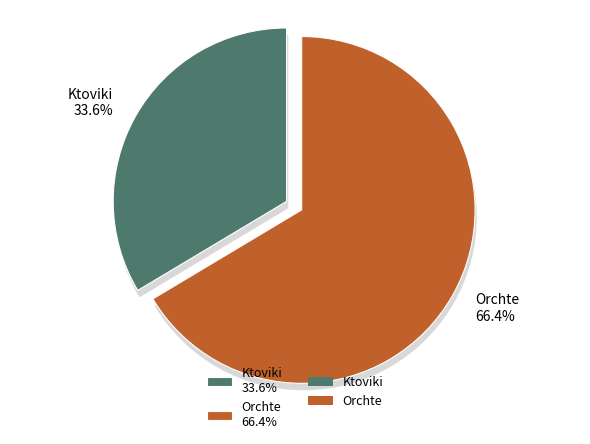

True or false: Orchte accounts for 66% of the total.

True